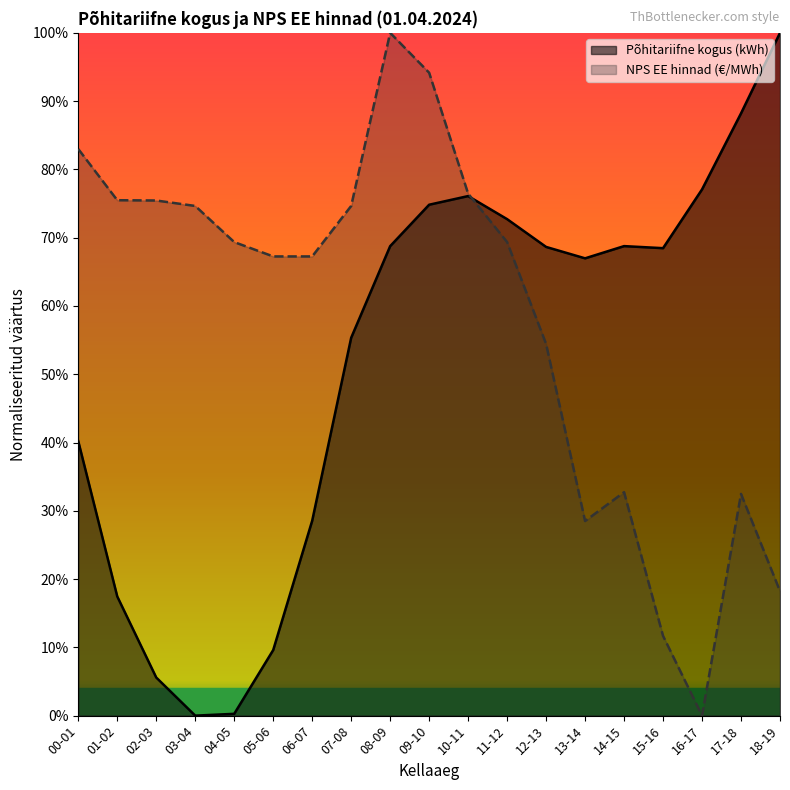

At 04-05, list the series in order from smallest to largest.

Põhitariifne kogus (kWh), NPS EE hinnad (€/MWh)